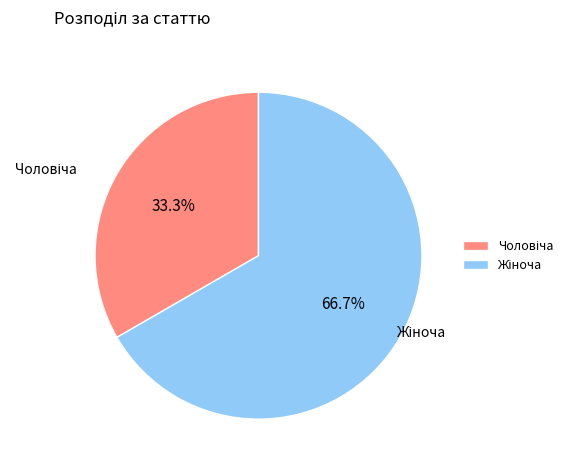

To the nearest percent, what portion does Чоловіча represent?

33%